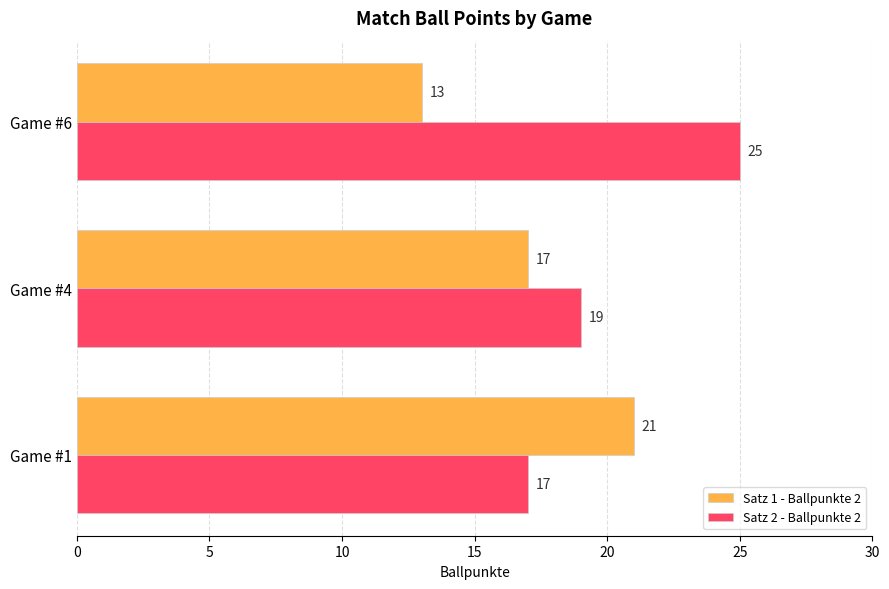

How many series are shown in this chart?

2